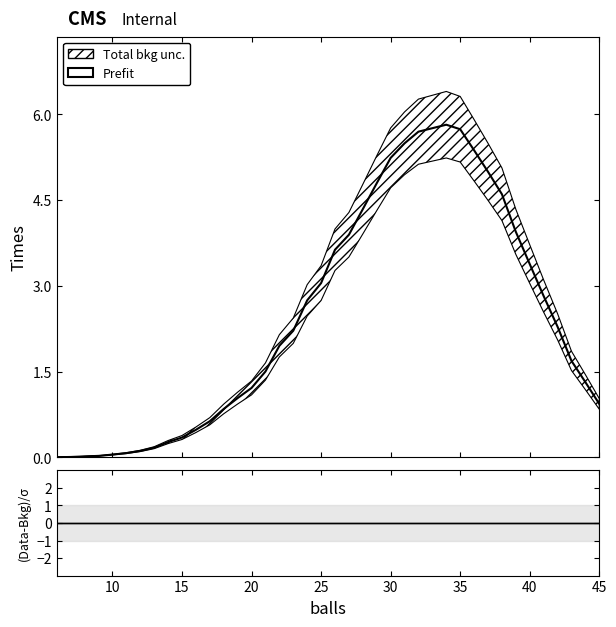

True or false: Prefit and (Data-Bkg)/σ intersect in this chart.

False